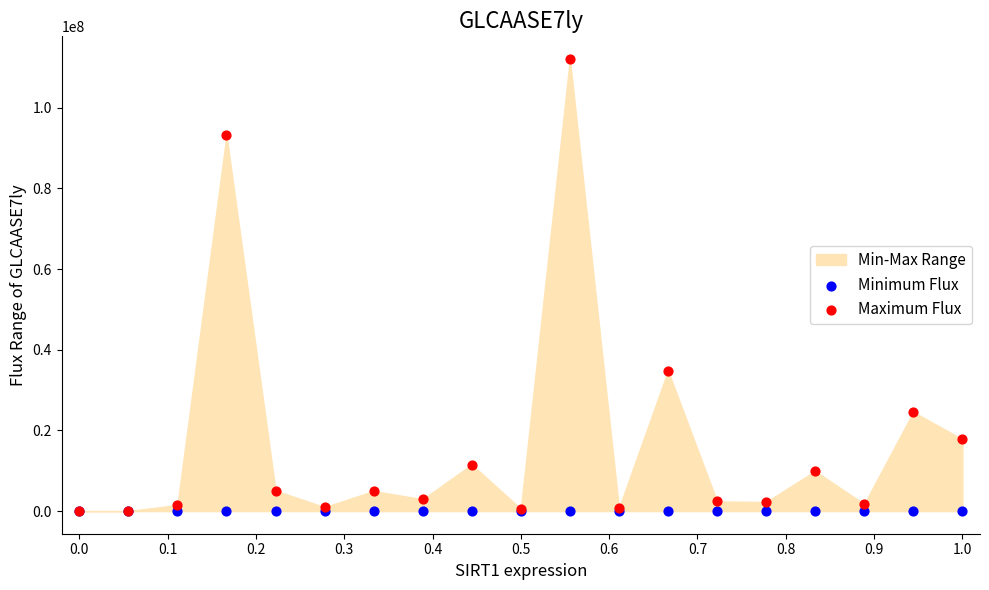

Across all series, what Y value is closest to 56055562?

34797499.6